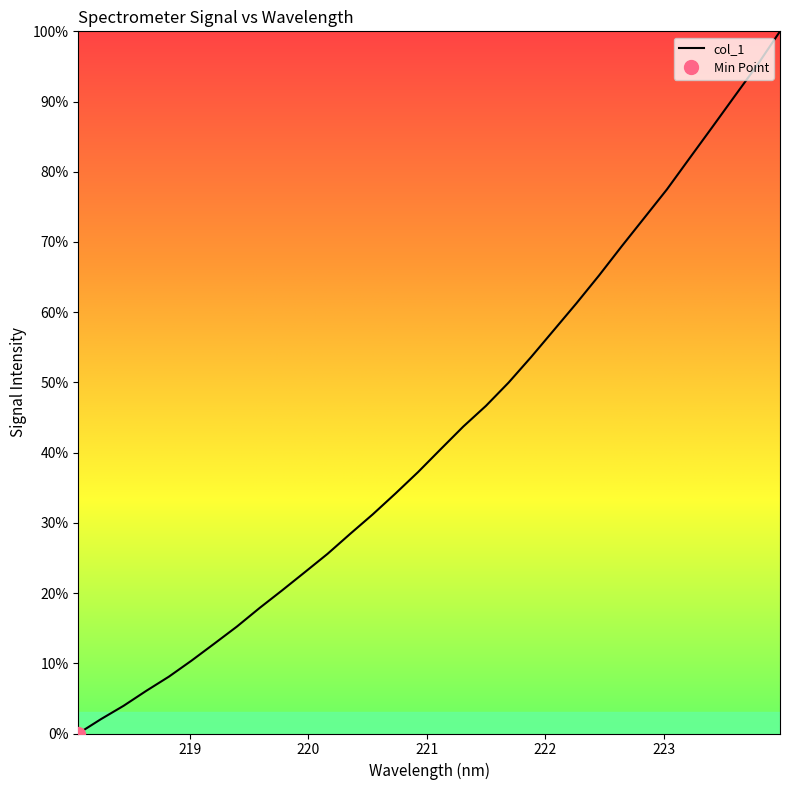

True or false: the data has more than 1 interior local peaks.

False